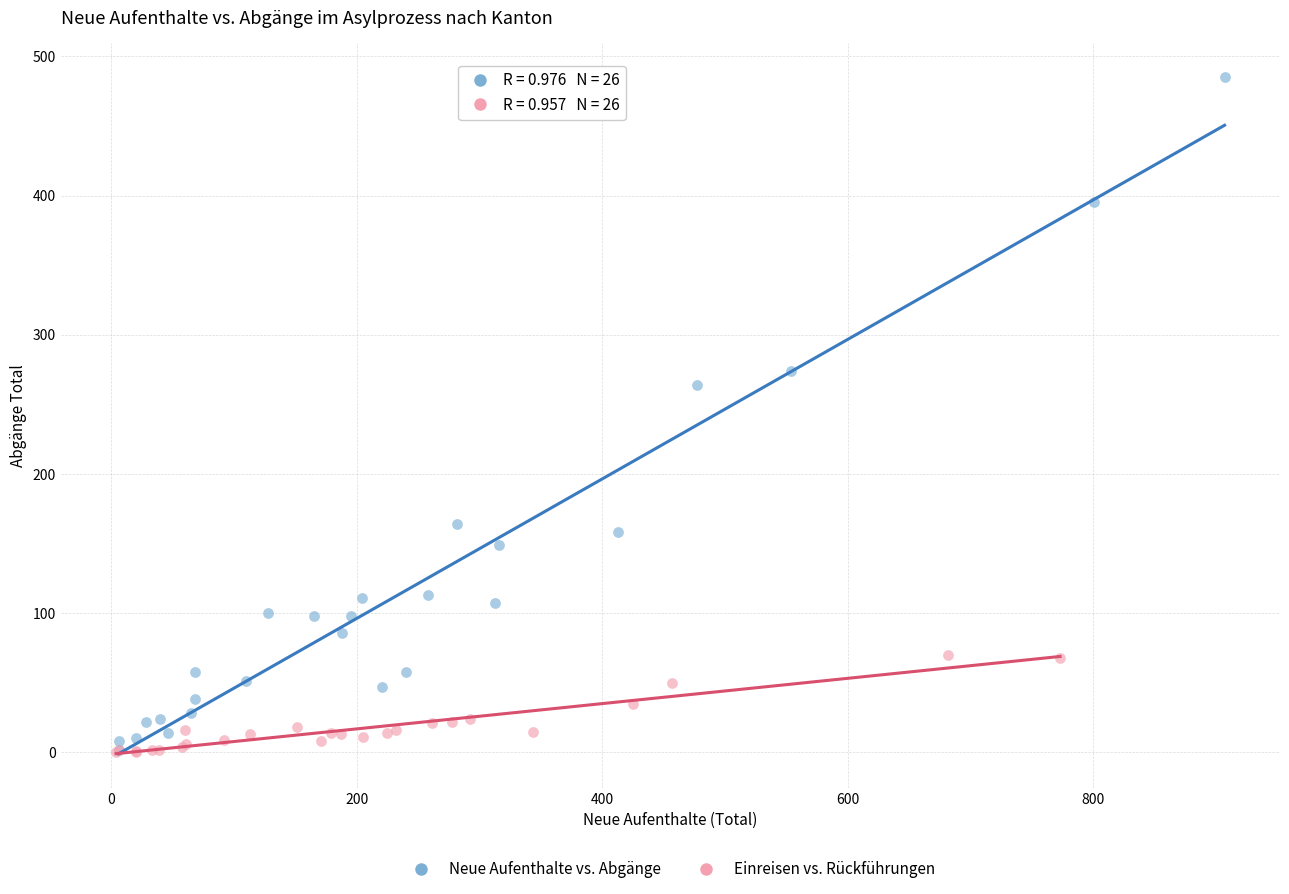

Which series has the widest spread of Y values?

Neue Aufenthalte vs. Abgänge